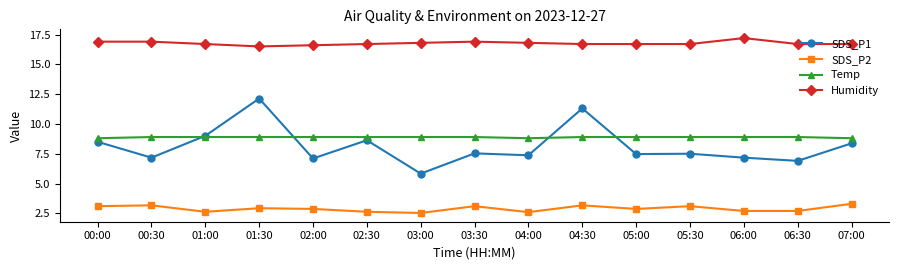

Between 01:30 and 04:30, which series saw the biggest shift?

SDS_P1